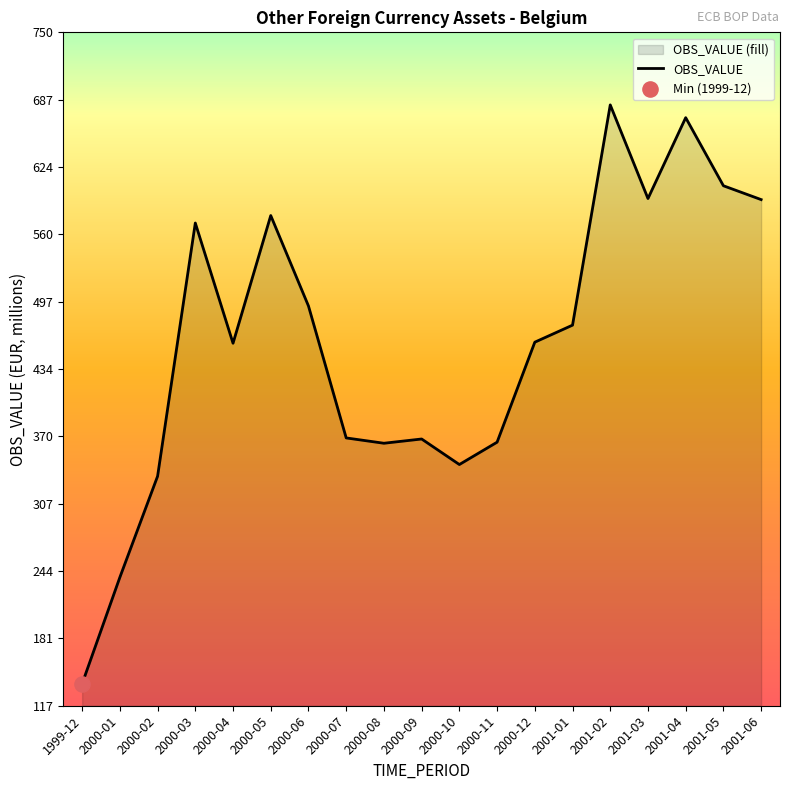

What is the ratio of the value at 2001-05 to the value at 2000-09?

1.6